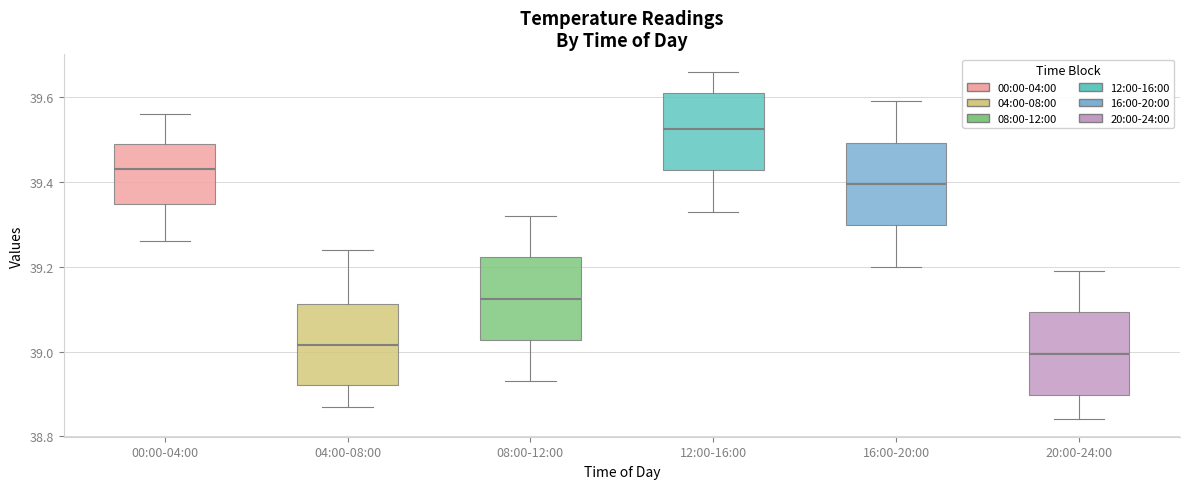

Where does the lower whisker of the box for 00:00-04:00 end on the y-axis? The values are not printed on the chart, so give them approximately, as read against the axis.

39.26